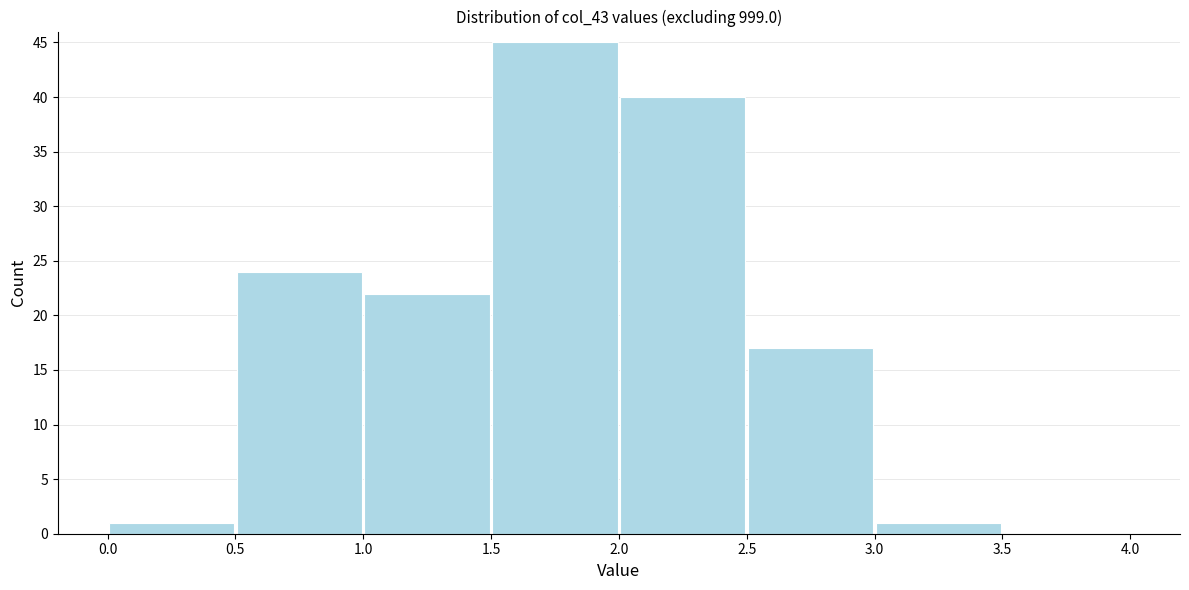

Reading left to right, list every bar in this chart as the range it spans on the x-axis followed by its height. The values are not printed on the chart, so give them approximately, as read against the axis.

0.0 to 0.5: 1
0.5 to 1.0: 24
1.0 to 1.5: 22
1.5 to 2.0: 45
2.0 to 2.5: 40
2.5 to 3.0: 17
3.0 to 3.5: 1
3.5 to 4.0: 0